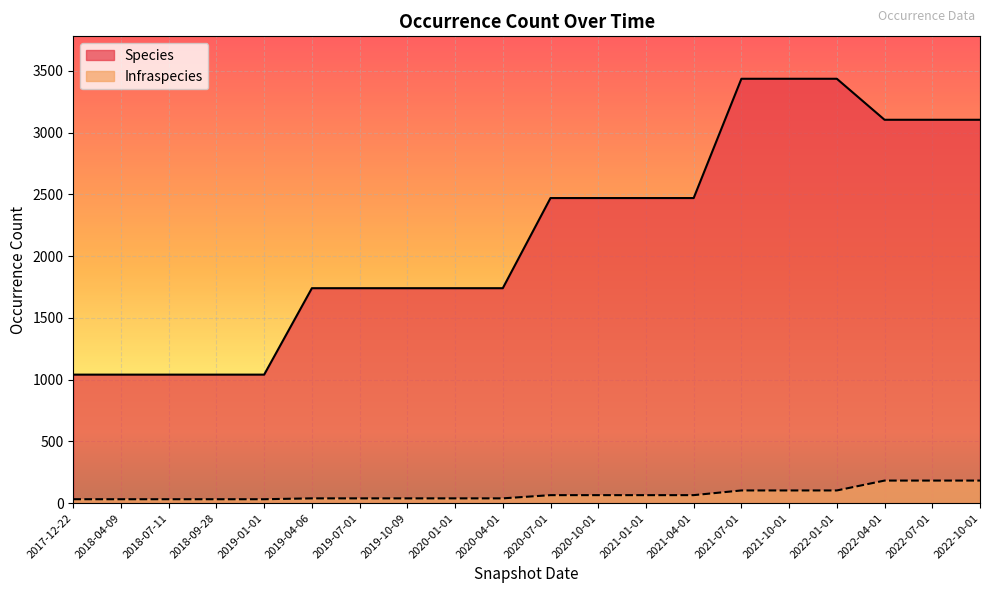

Reading right to left, list all the values displayed in this chart.

Species: 3105	3105	3105	3437	3437	3437	2471	2471	2471	2471	1741	1741	1741	1741	1741	1041	1041	1041	1041	1041
Infraspecies: 183	183	183	103	103	103	65	65	65	65	39	39	39	39	39	32	32	32	32	32